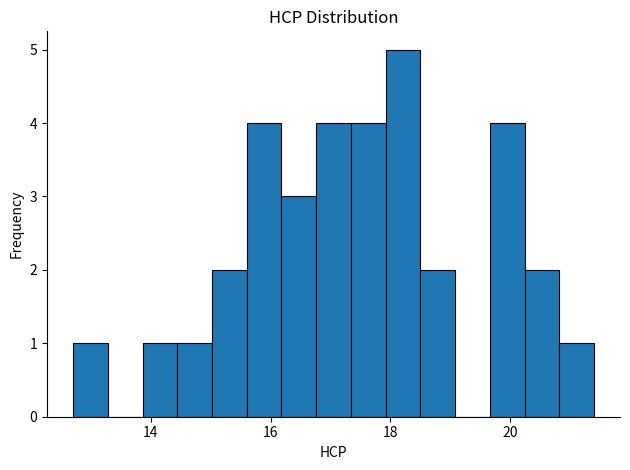

Read against the x-axis, roughly where is the centre of the tallest bar?

18.2